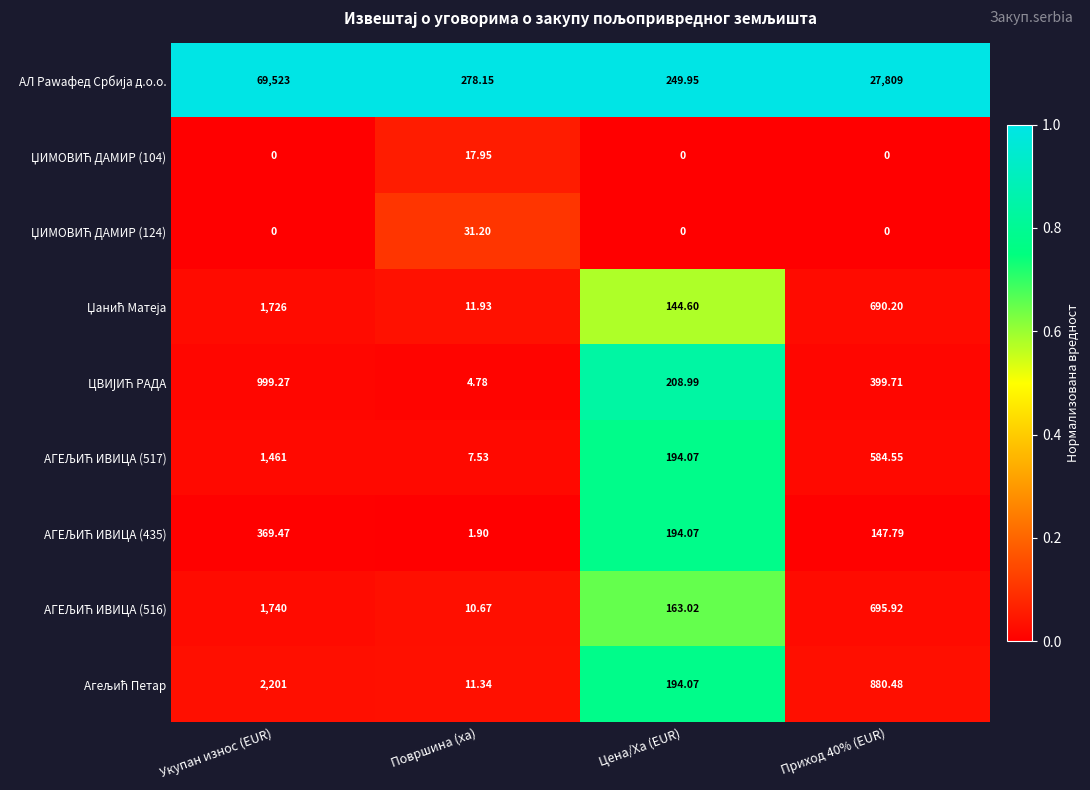

Which label corresponds to the largest value in the chart?

Укупан износ (EUR)